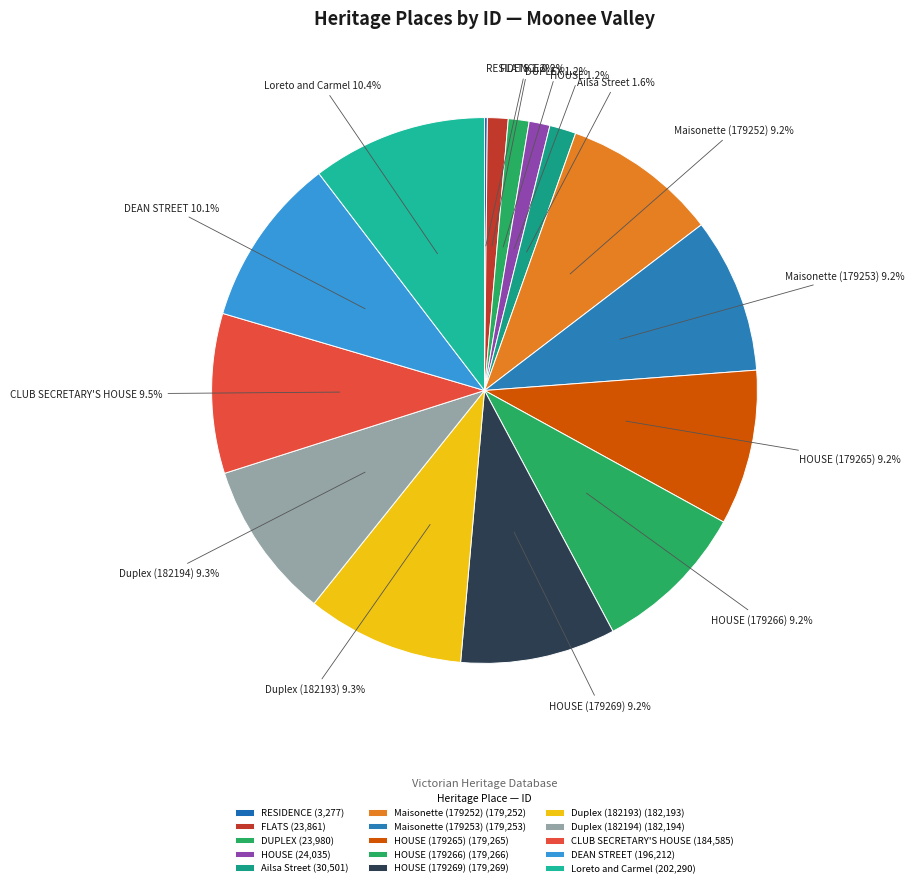

What portion of the pie excludes Ailsa Street?

98.4%